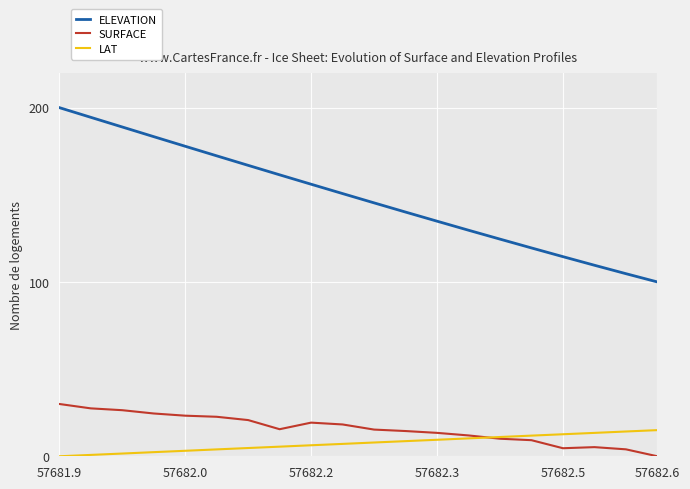

List the series in order of their peak value, highest first.

ELEVATION, SURFACE, LAT